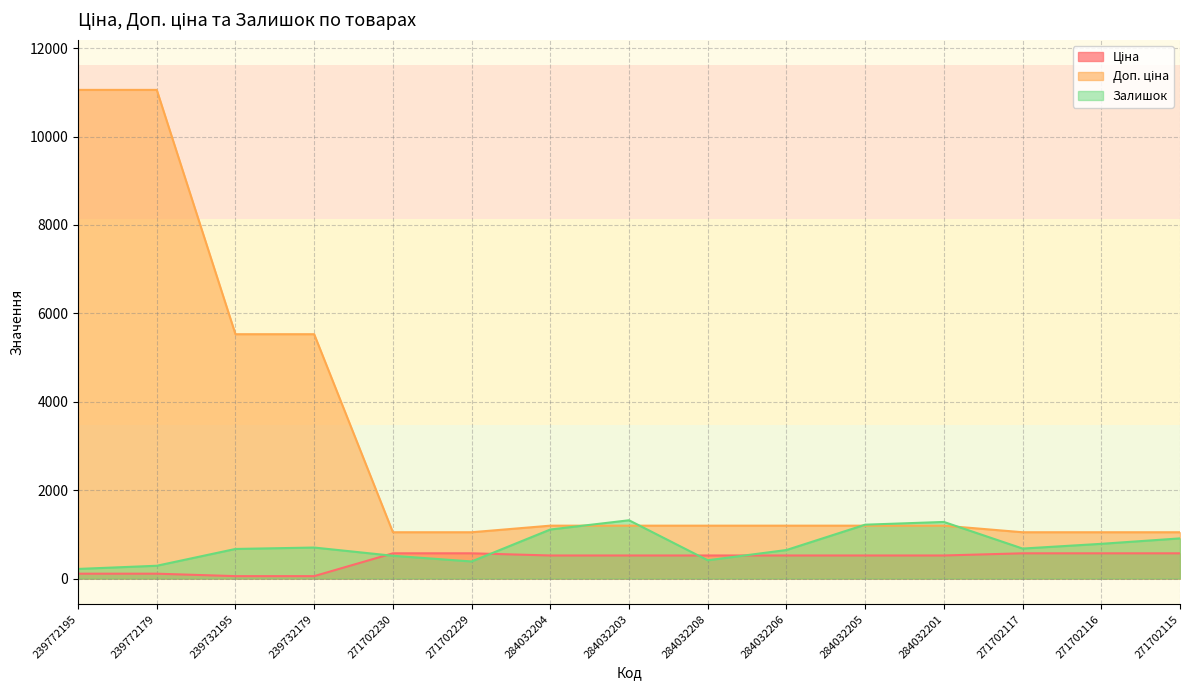

Reading left to right, extract all data points from this chart.

Ціна: 110.5	110.5	55.3	55.3	571.6	571.6	522.2	522.2	522.2	522.2	522.2	522.2	571.6	571.6	571.6
Доп. ціна: 11055.0	11055.0	5528.0	5528.0	1048.0	1048.0	1197.0	1197.0	1197.0	1197.0	1197.0	1197.0	1048.0	1048.0	1048.0
Залишок: 218.0	290.0	670.0	702.0	516.0	387.0	1110.0	1319.0	414.0	646.0	1219.0	1281.0	679.0	786.0	909.0